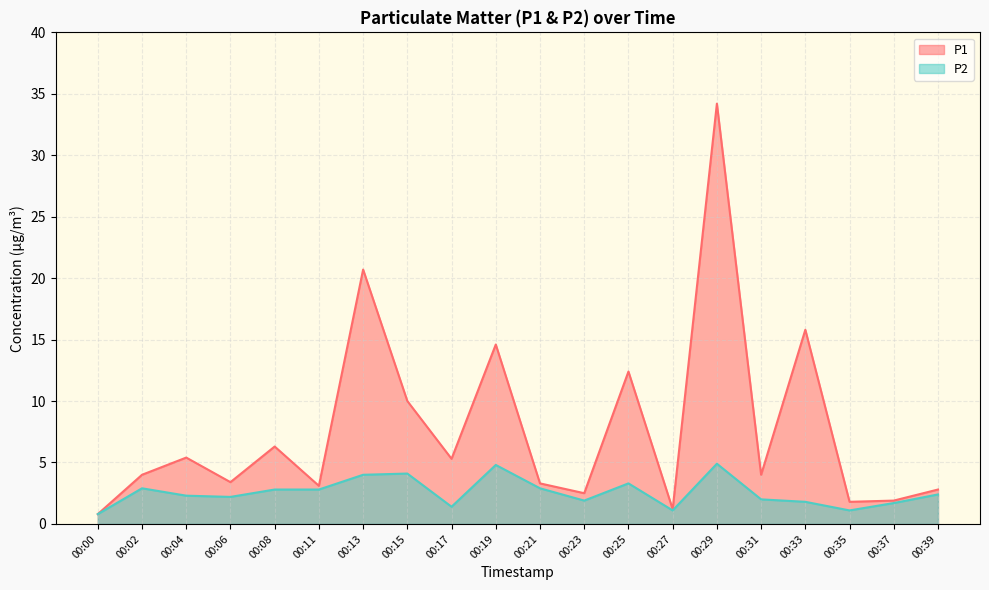

What is the spread (max minus min) of values at 00:06?

1.2